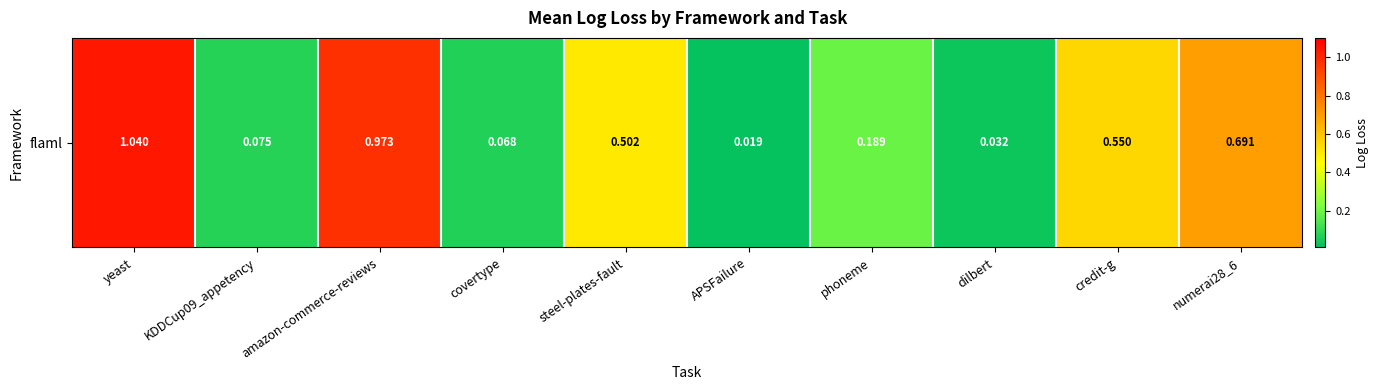

What is the change in value from phoneme to dilbert?

-0.2